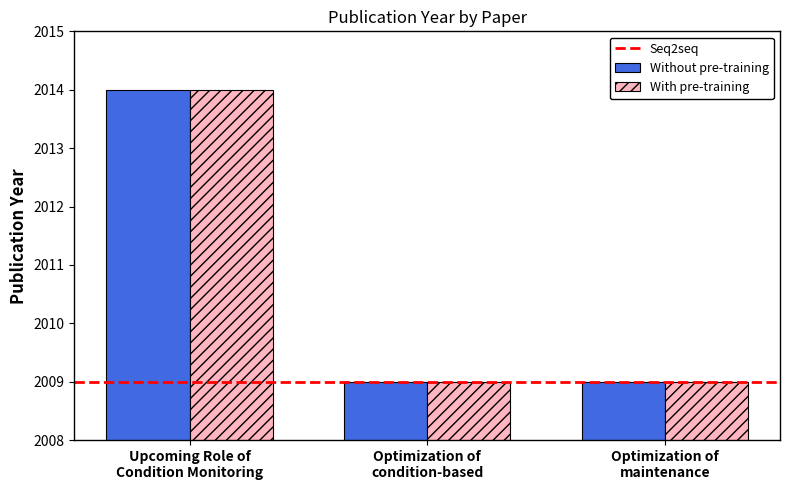

The Without pre-training series shows 2014 at Upcoming Role of
Condition Monitoring. True or false?

True